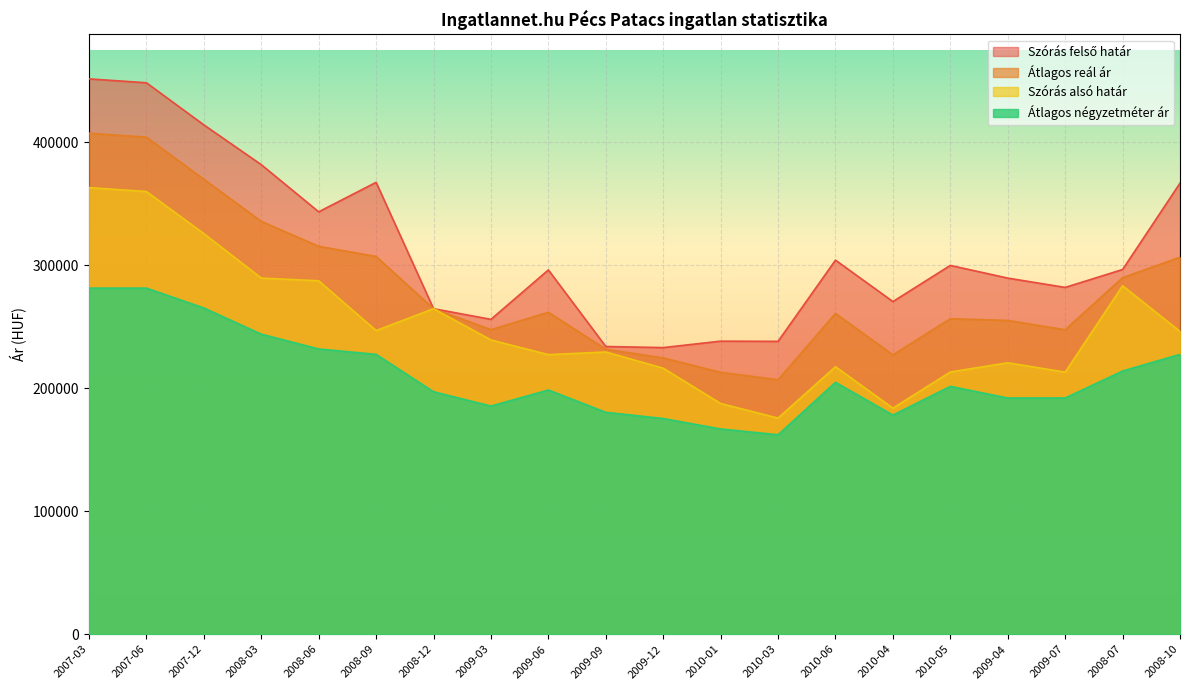

What is the sum of all Átlagos négyzetméter ár values?

4205448